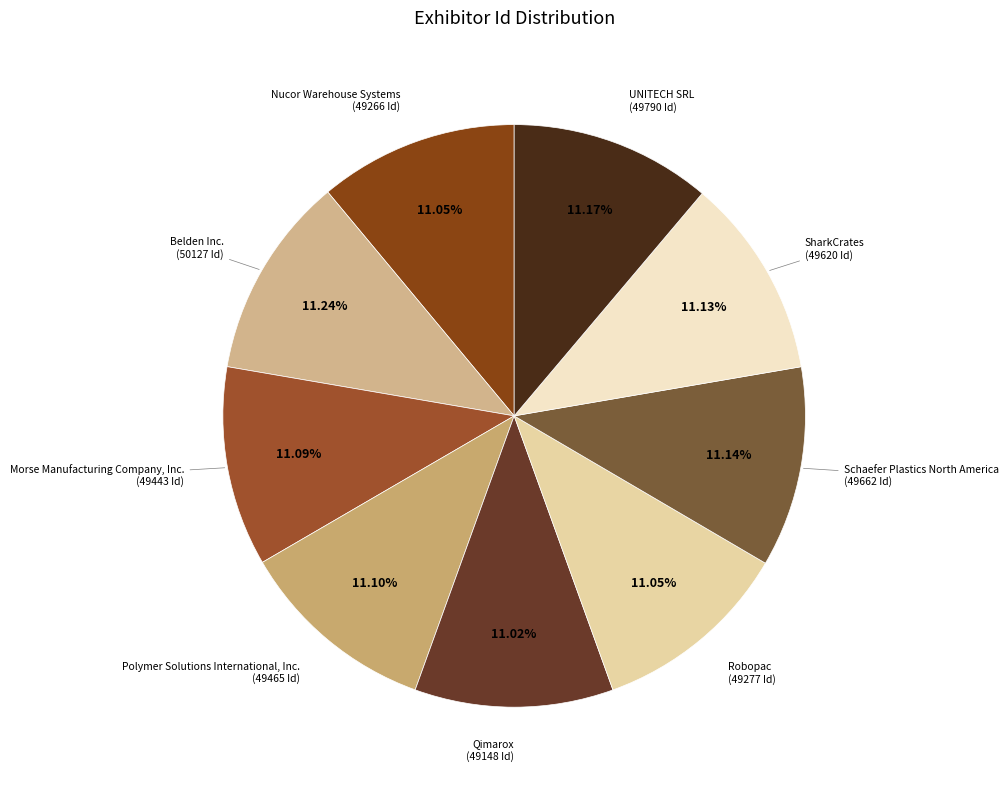

The Qimarox slice represents 1% of the pie. True or false?

False